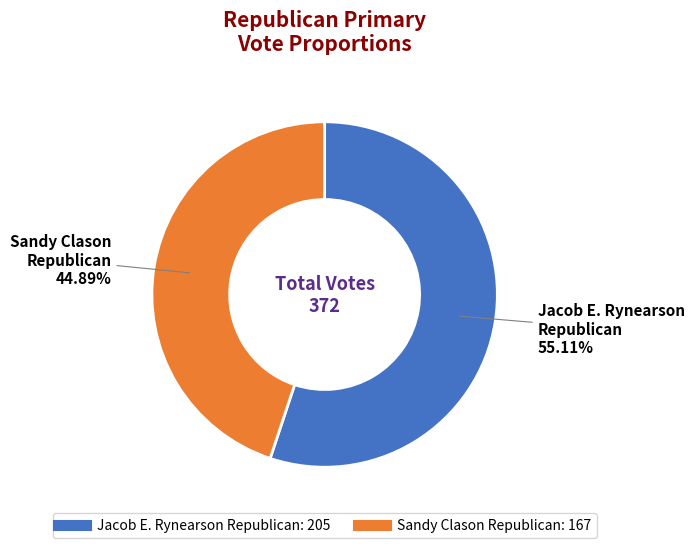

Is there any slice that represents more than half of the pie?

Yes